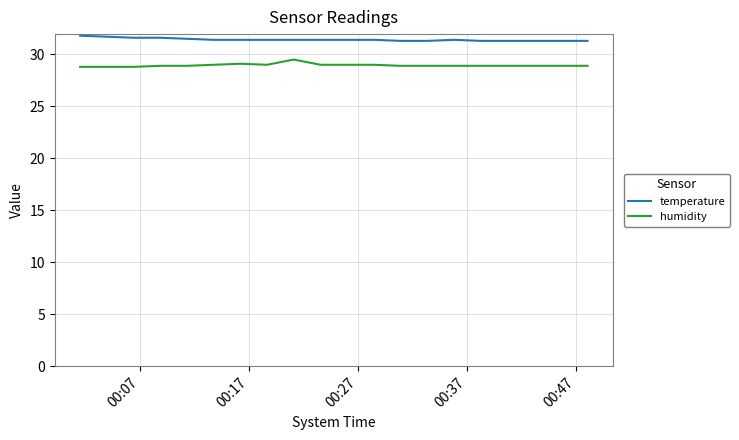

Which series has the largest total across all categories?

temperature